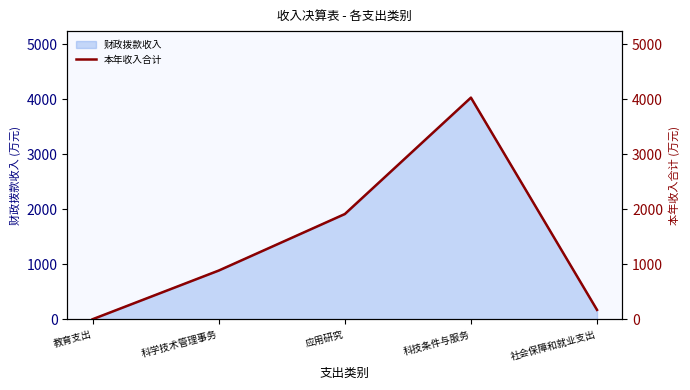

Is it true that 财政拨款收入 equals 285.1 at 科学技术管理事务?

False